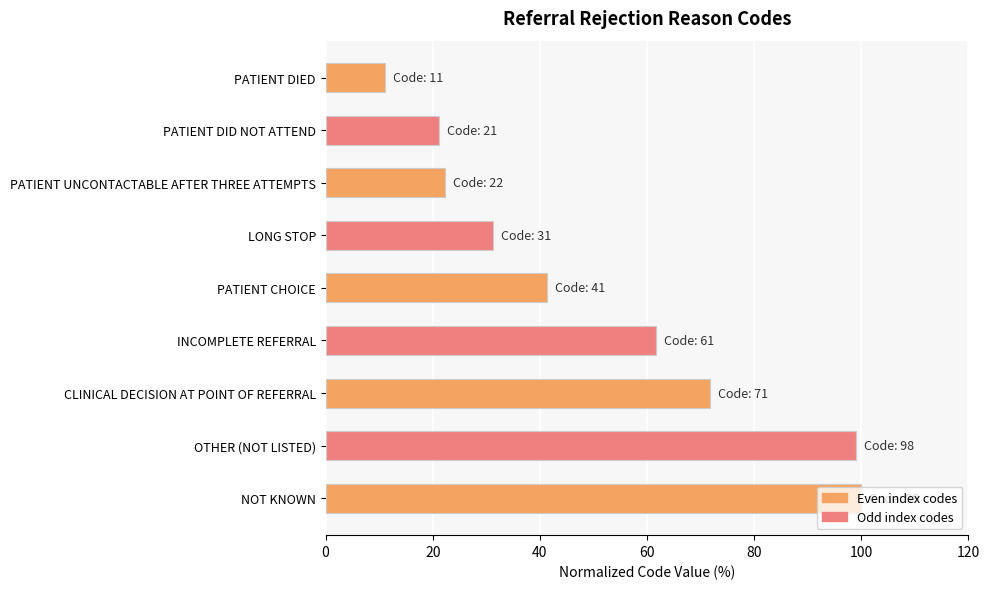

List the labels in order of value, smallest first.

PATIENT DIED, PATIENT DID NOT ATTEND, PATIENT UNCONTACTABLE AFTER THREE ATTEMPTS, LONG STOP, PATIENT CHOICE, INCOMPLETE REFERRAL, CLINICAL DECISION AT POINT OF REFERRAL, OTHER (NOT LISTED), NOT KNOWN